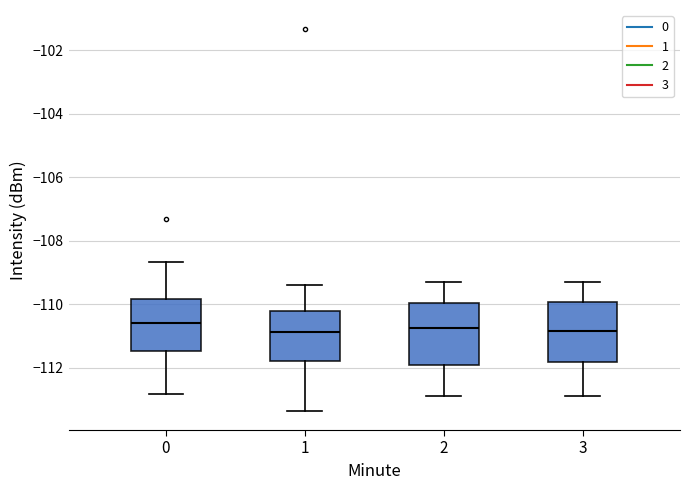

Reading left to right, read every box against the y-axis: the position of its median line, the range the box covers, and the ends of its whiskers. The values are not printed on the chart, so give them approximately, as read against the axis.

0: median -110.6, box -111.4 to -109.8, whiskers -112.8 to -108.6
1: median -110.8, box -111.8 to -110.2, whiskers -113.4 to -109.4
2: median -110.8, box -111.8 to -110.0, whiskers -112.8 to -109.2
3: median -110.8, box -111.8 to -110.0, whiskers -112.8 to -109.2